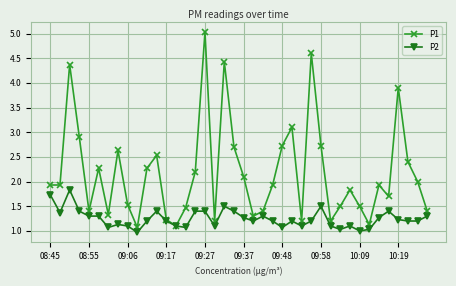

Rank the series by their average value, from lowest to highest.

P2, P1